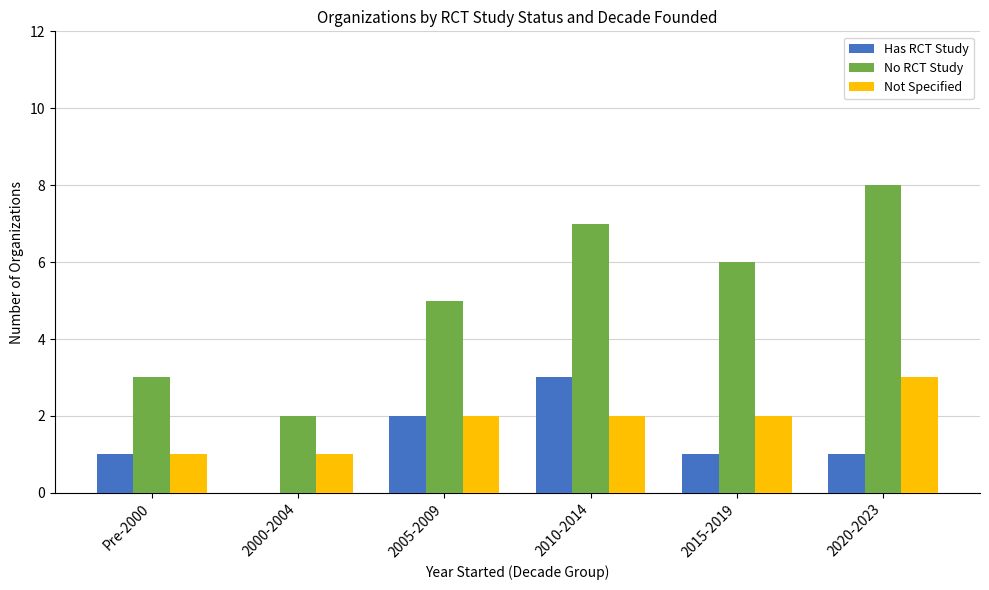

What value does the Not Specified series have at 2020-2023?

3